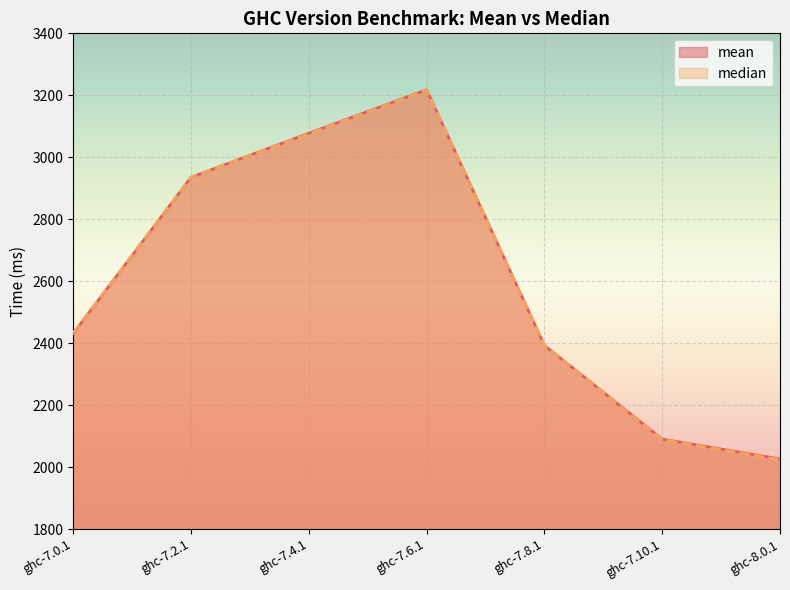

At which label is median closest to 2620?

ghc-7.0.1